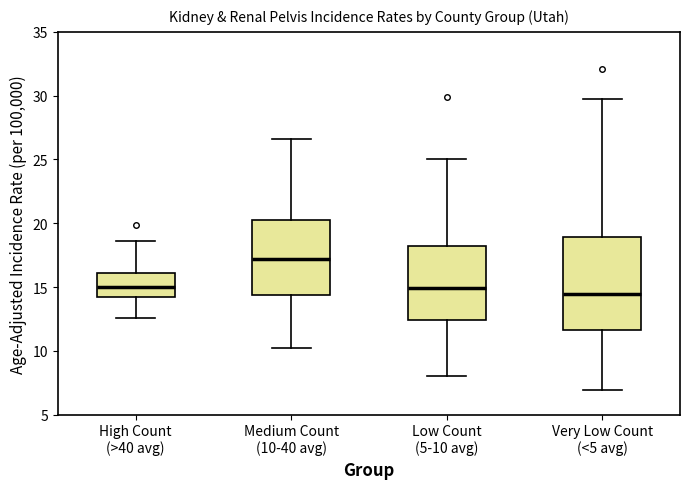

Comparing the boxes themselves (not the whiskers), which one is the tallest?

Very Low Count (<5 avg)